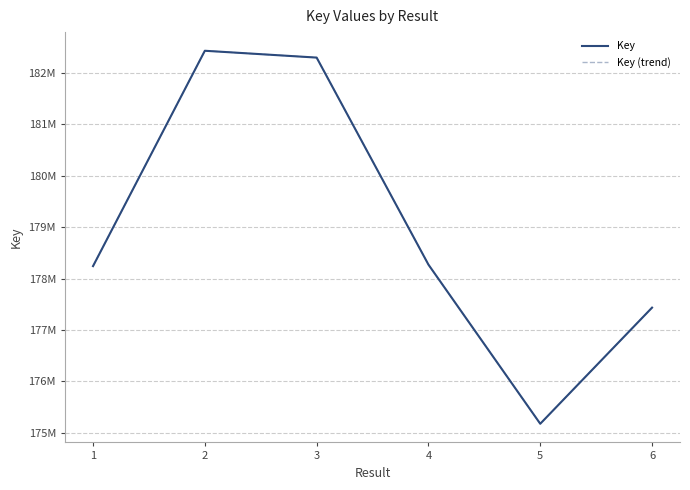

Reading left to right, transcribe all the data shown in this chart.

Key: 178241384	182432990	182300035	178270549	175173143	177433534
Key (trend): 178241384	182432990	182300035	178270549	175173143	177433534